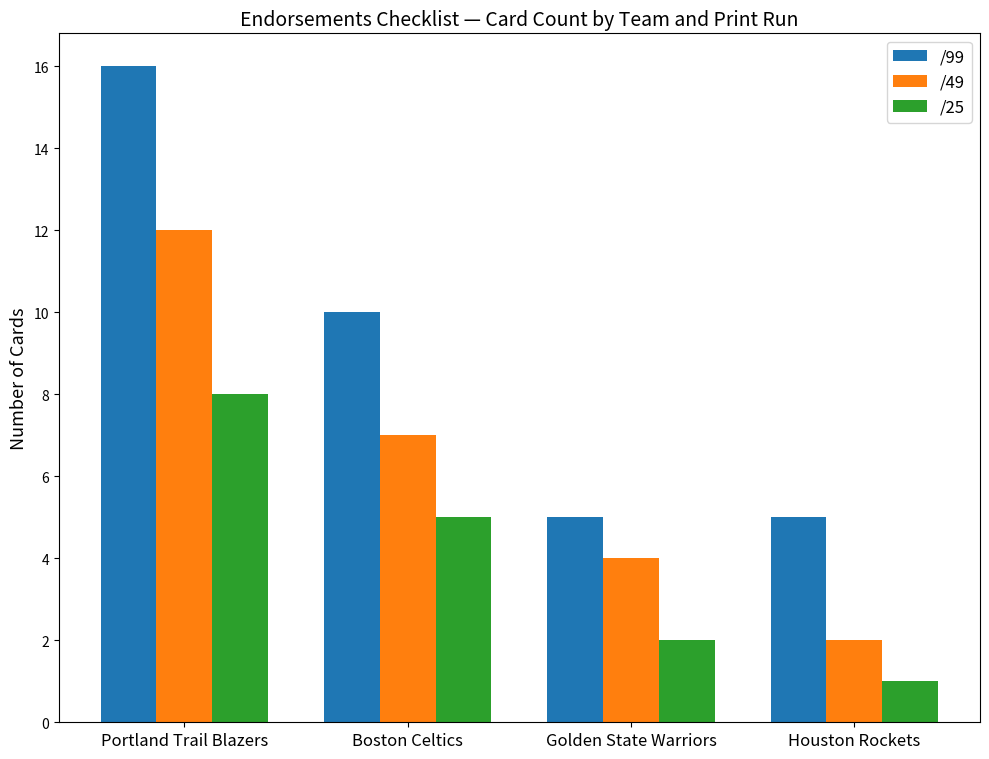

How many values in the /25 series are below 5?

2